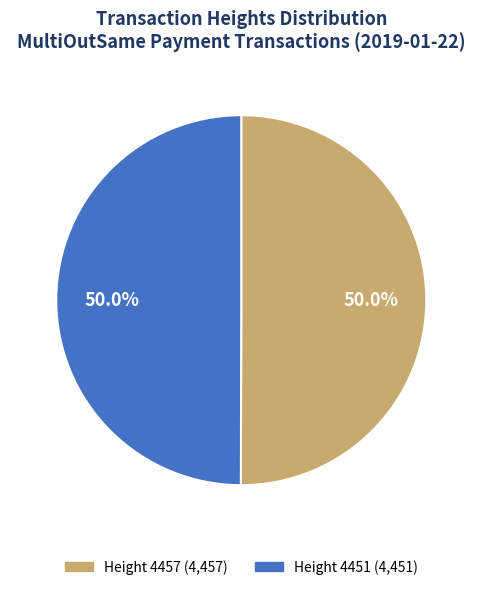

How much of the chart is everything except Height 4451 (4,451)?

50.0%